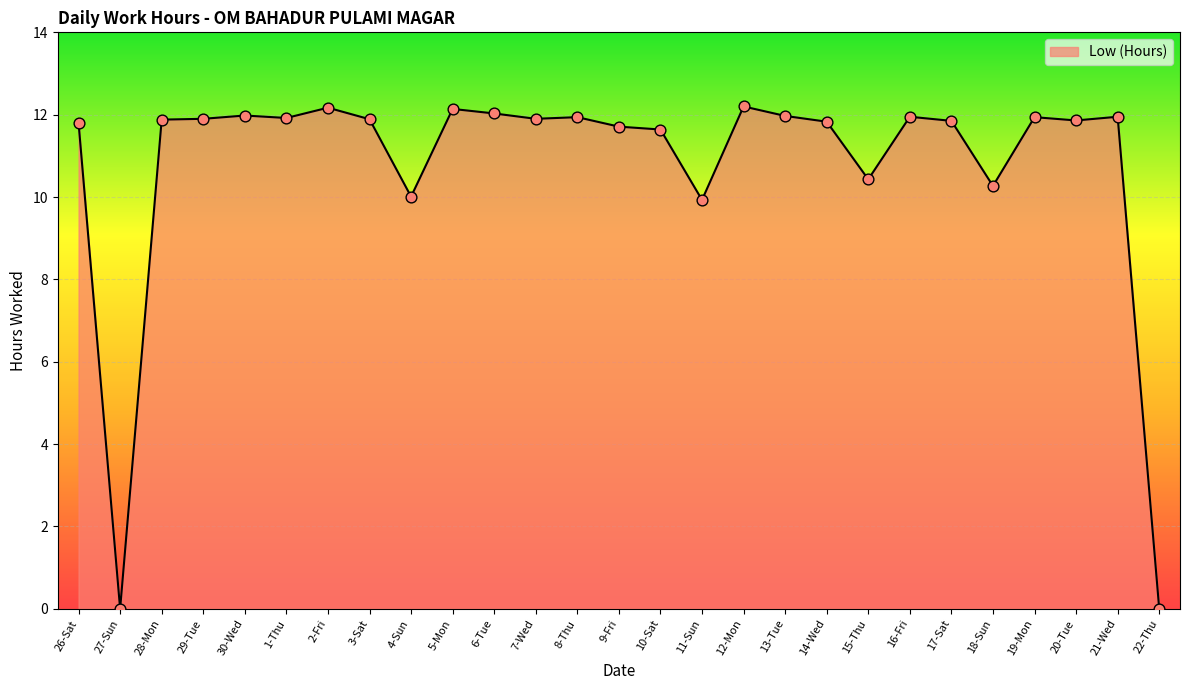

What is the ratio of the value at 10-Sat to the value at 14-Wed?

1.0